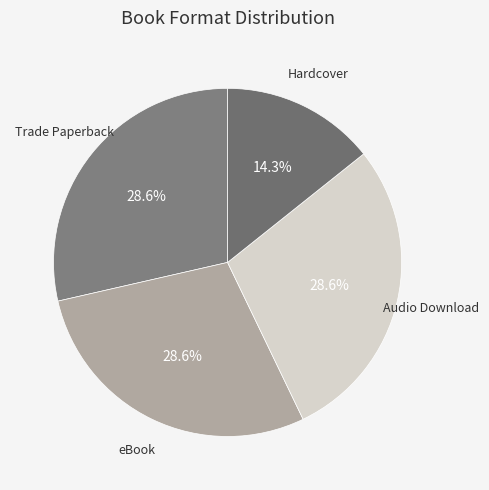

To the nearest percent, what is the combined percentage of eBook and Hardcover?

43%